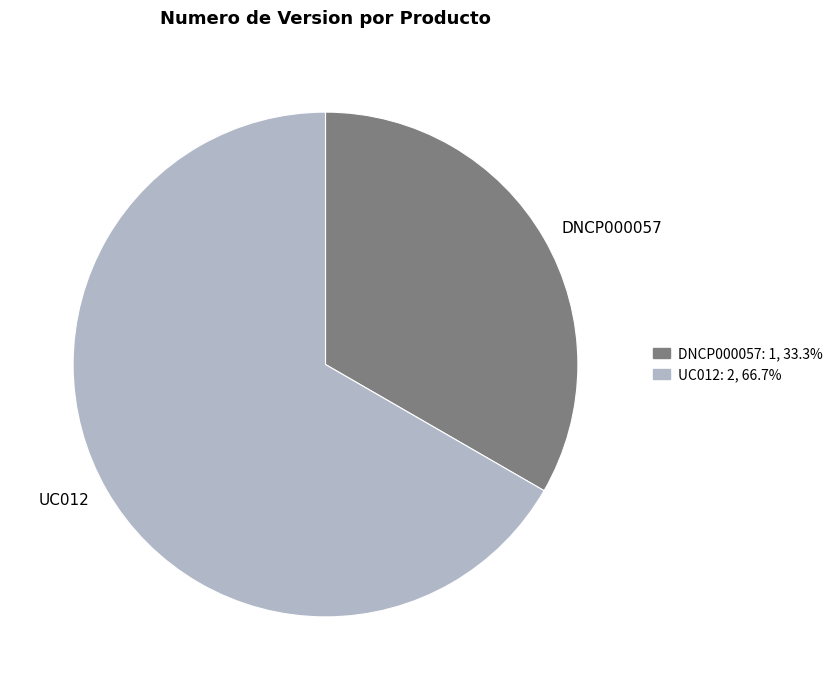

Which category has the biggest portion of the pie?

UC012